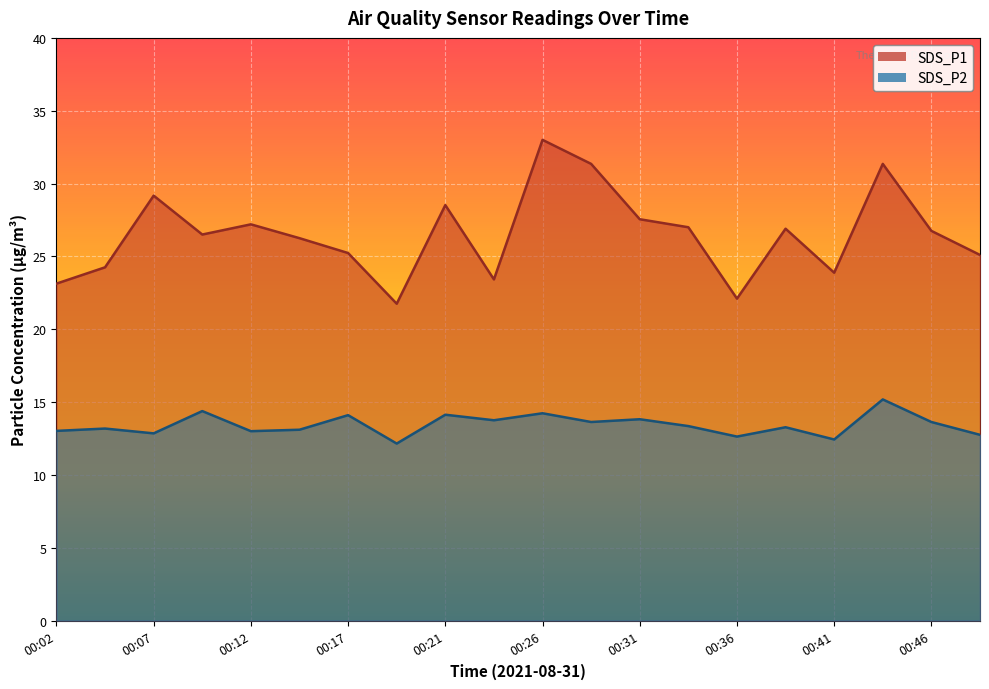

The value of SDS_P1 at 00:34 is 42.4. True or false?

False